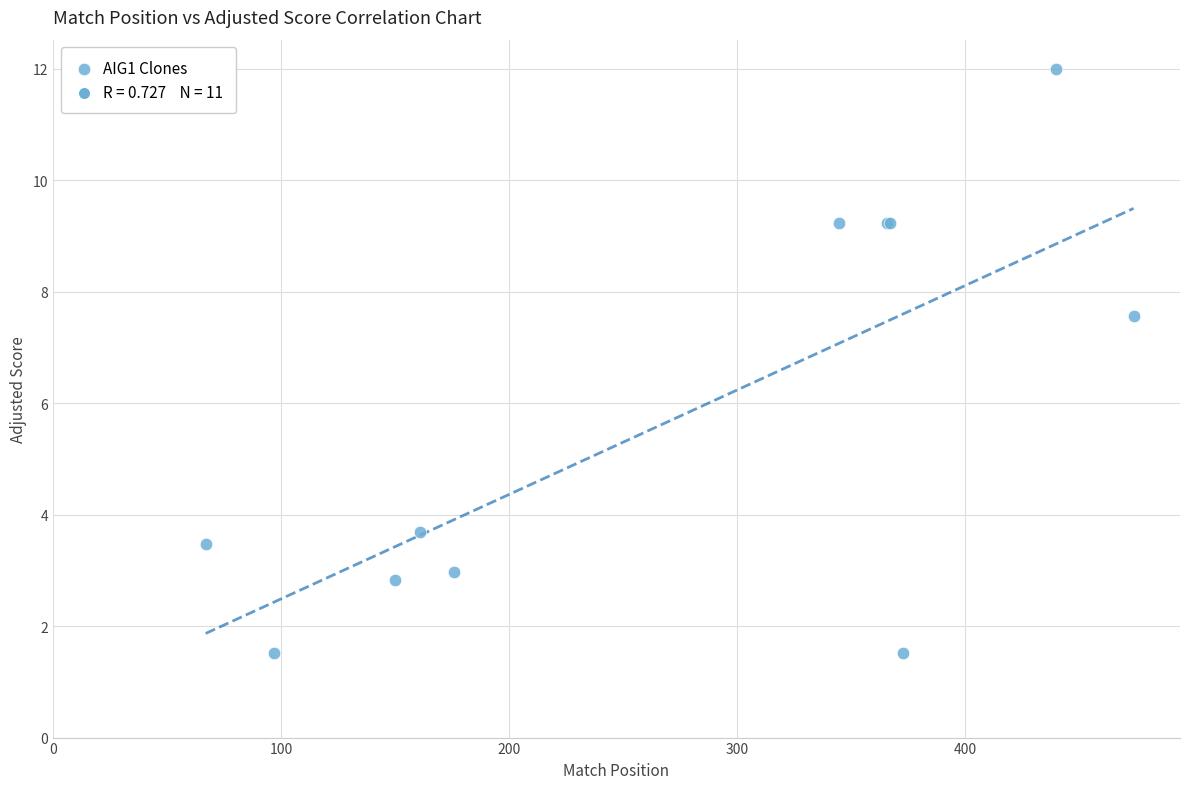

What Y value in the scatter plot is closest to 6?

7.6